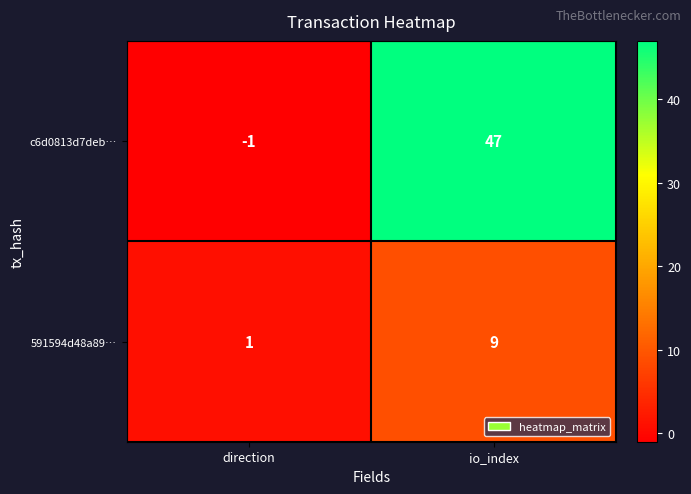

At how many categories does at least one series exceed 32?

1